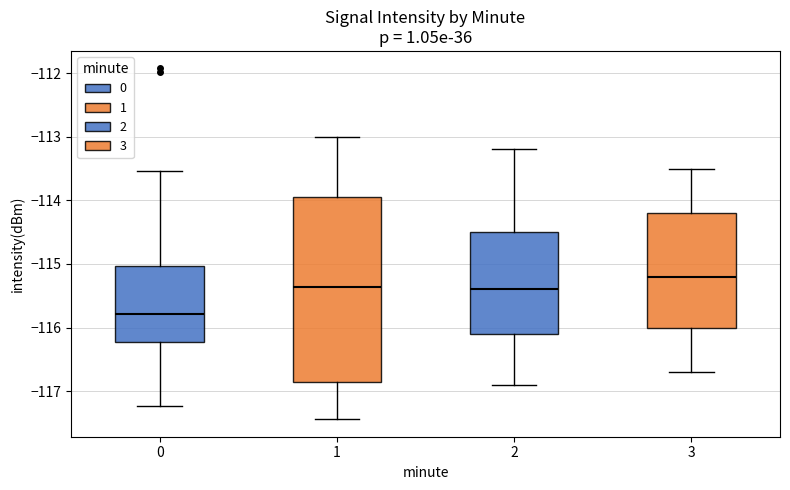

Reading left to right, read every box against the y-axis: the position of its median line, the range the box covers, and the ends of its whiskers. The values are not printed on the chart, so give them approximately, as read against the axis.

0: median -115.8, box -116.2 to -115.0, whiskers -117.2 to -113.5
1: median -115.4, box -116.9 to -113.9, whiskers -117.4 to -113.0
2: median -115.4, box -116.1 to -114.5, whiskers -116.9 to -113.2
3: median -115.2, box -116.0 to -114.2, whiskers -116.7 to -113.5